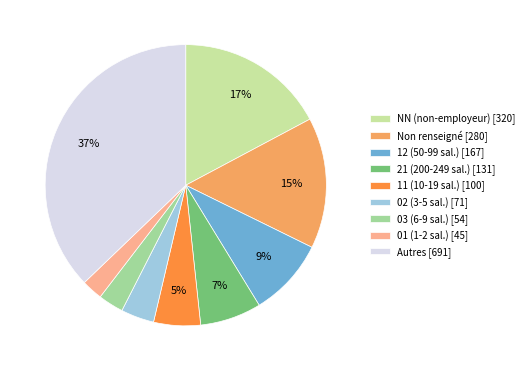

Which slice is the largest?

Autres [691]